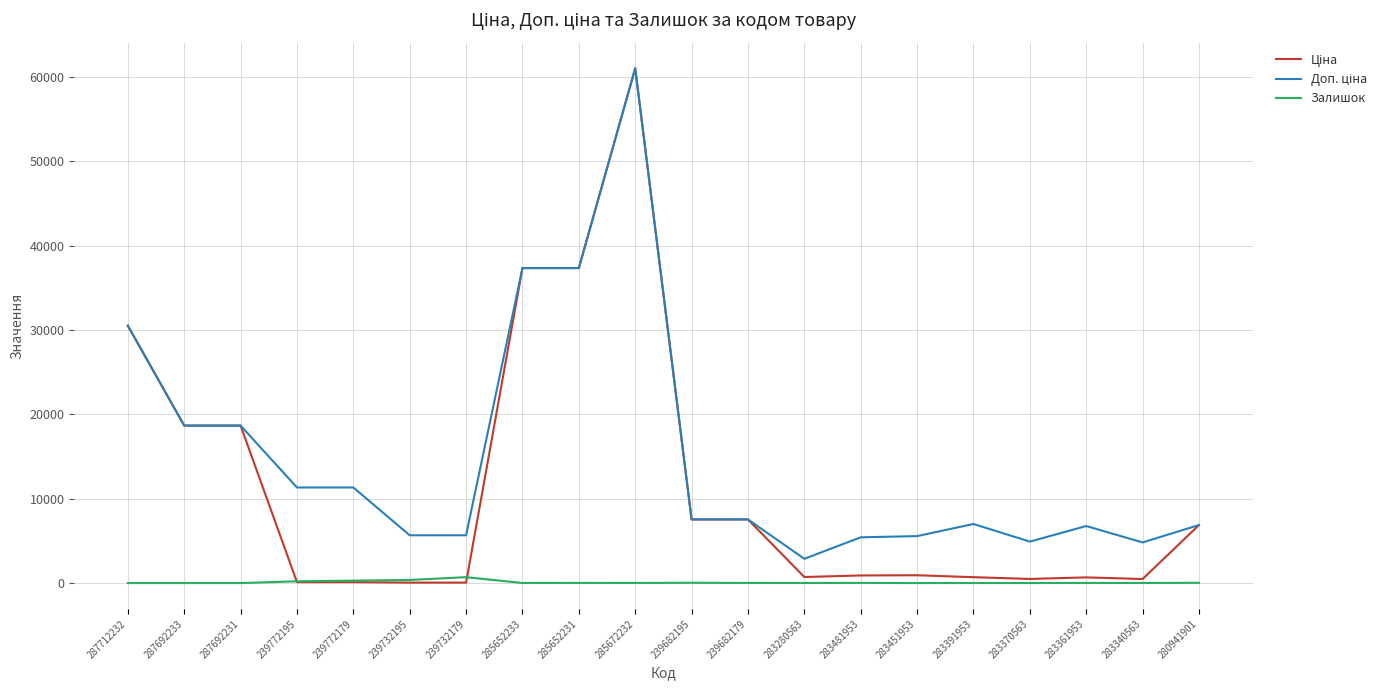

Which label corresponds to the largest value in the chart?

285672232